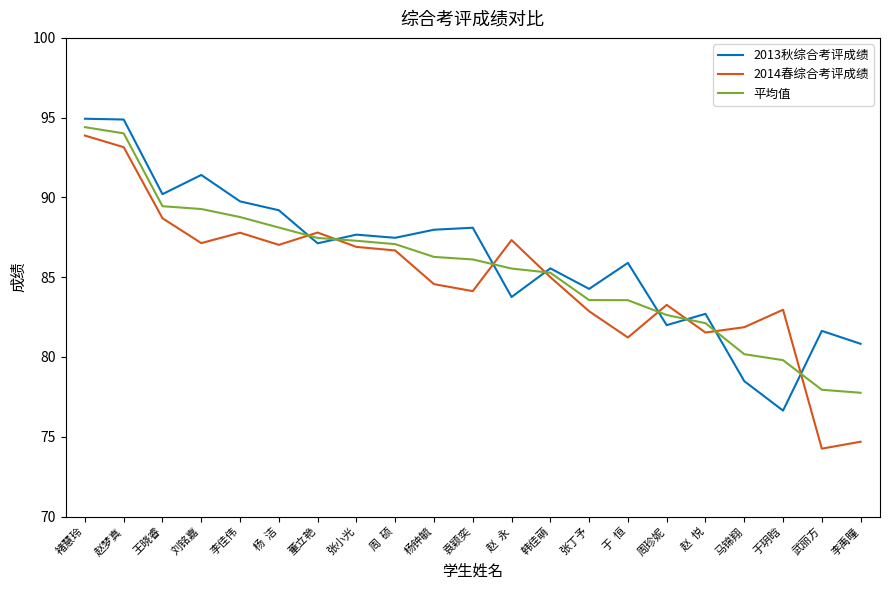

After their last crossing, which series has the higher values: 2014春综合考评成绩 or 平均值?

平均值